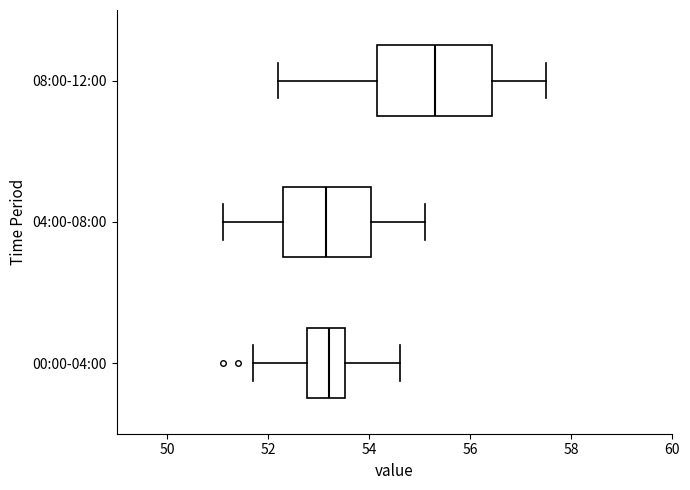

Where does the median line of the box for 00:00-04:00 sit on the x-axis? The values are not printed on the chart, so give them approximately, as read against the axis.

53.2